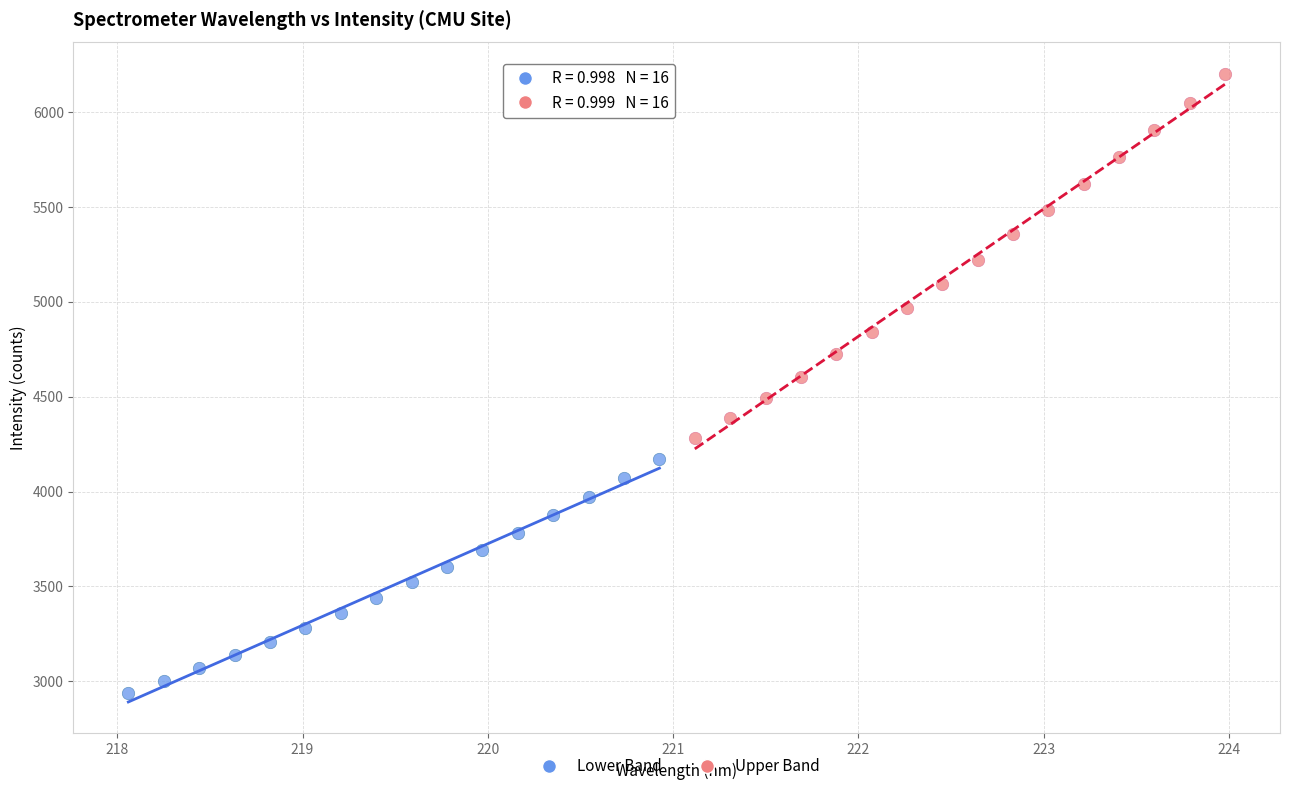

Which series reaches the minimum Y coordinate?

Lower Band